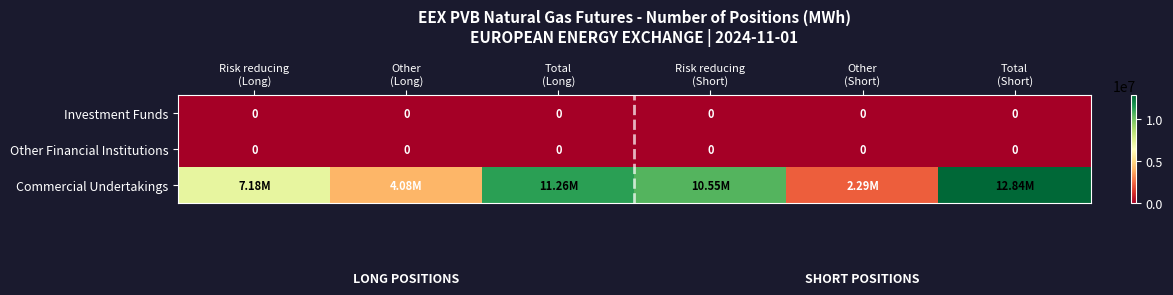

Rank the series by their maximum value, from highest to lowest.

Commercial Undertakings, Investment Funds, Other Financial Institutions